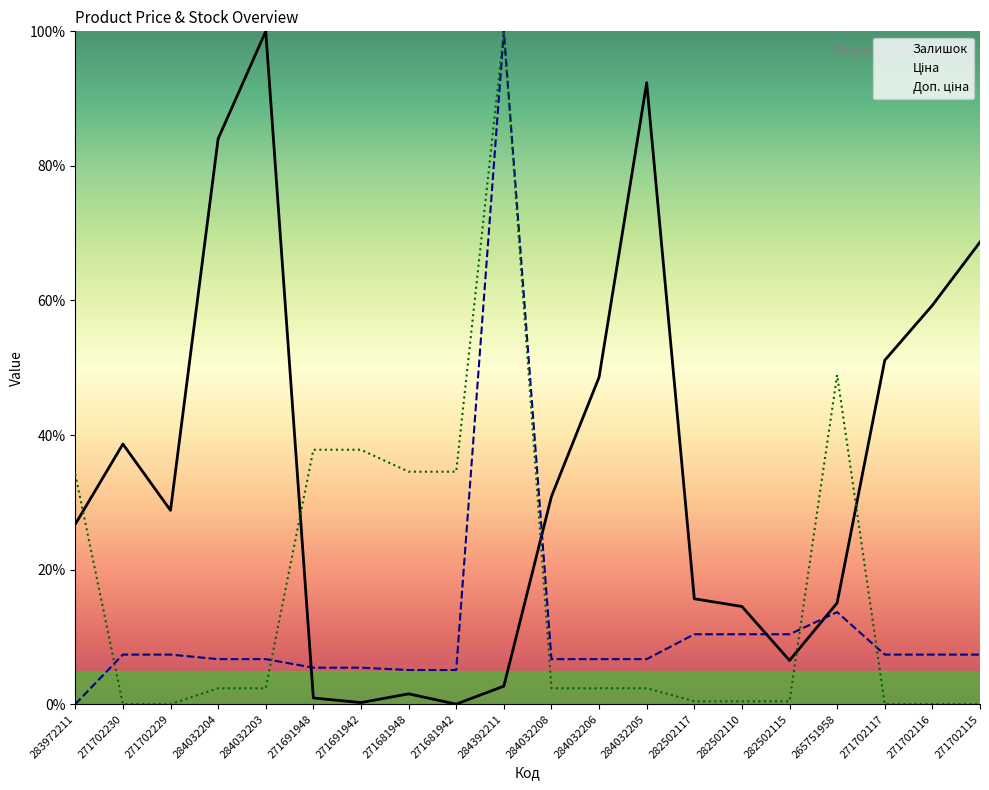

What is the spread (max minus min) of values at 282502110?

14.1